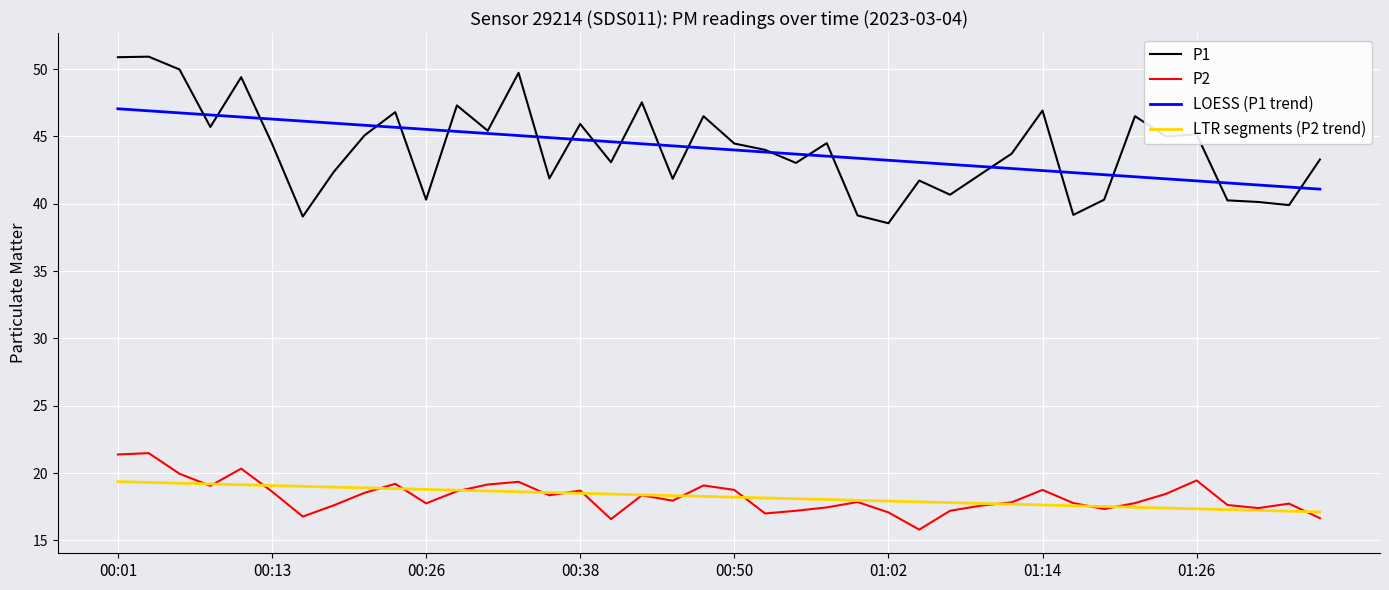

What is the highest value of the LTR segments (P2 trend) series?

19.4